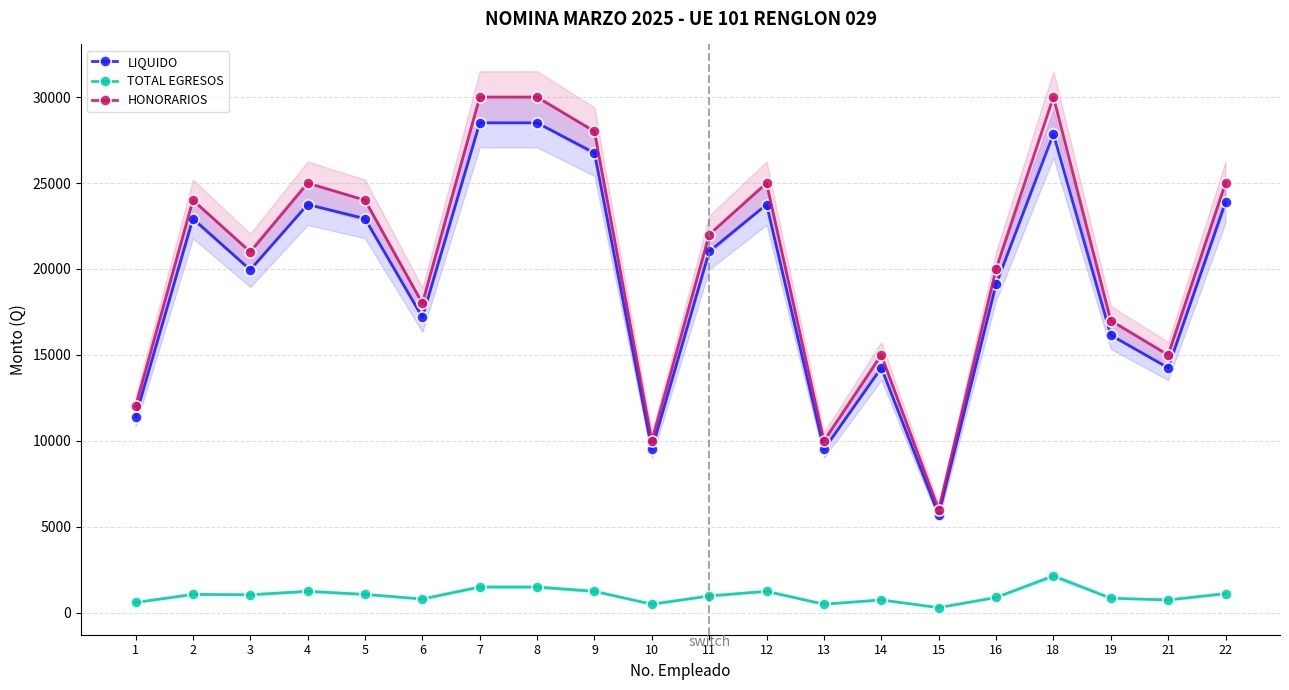

The value of TOTAL EGRESOS at 12 is 1250.0. True or false?

True